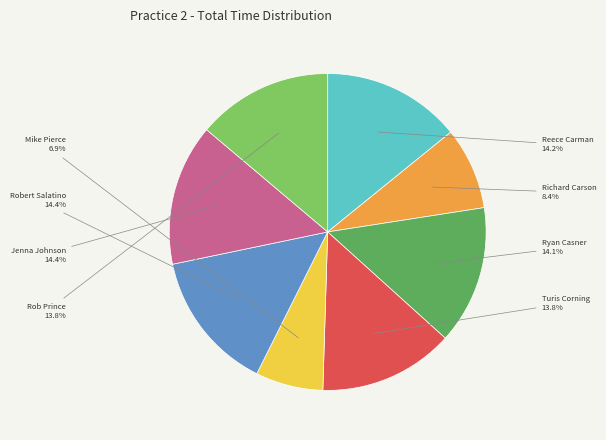

To the nearest percent, what is the combined percentage of Rob Prince and Turis Corning?

28%